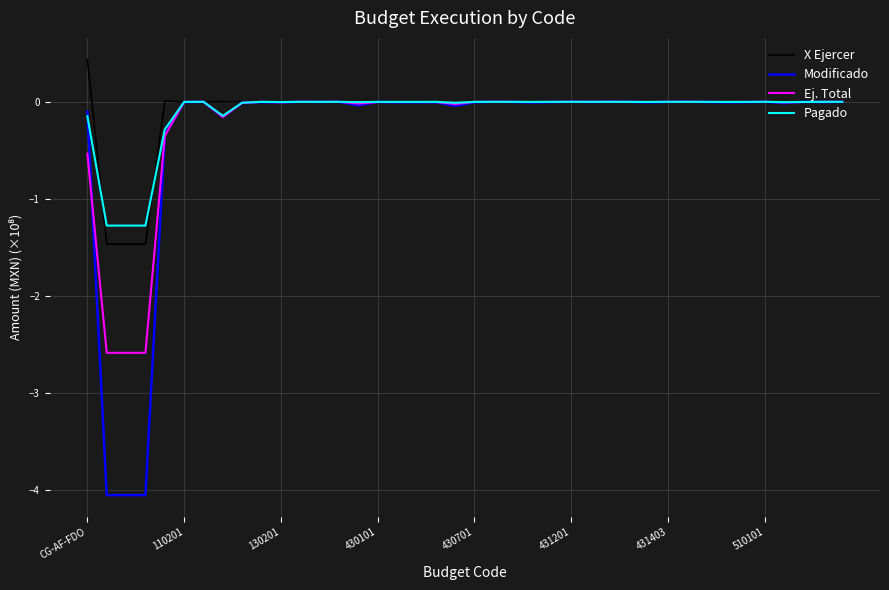

Which series has the widest spread of values?

Modificado